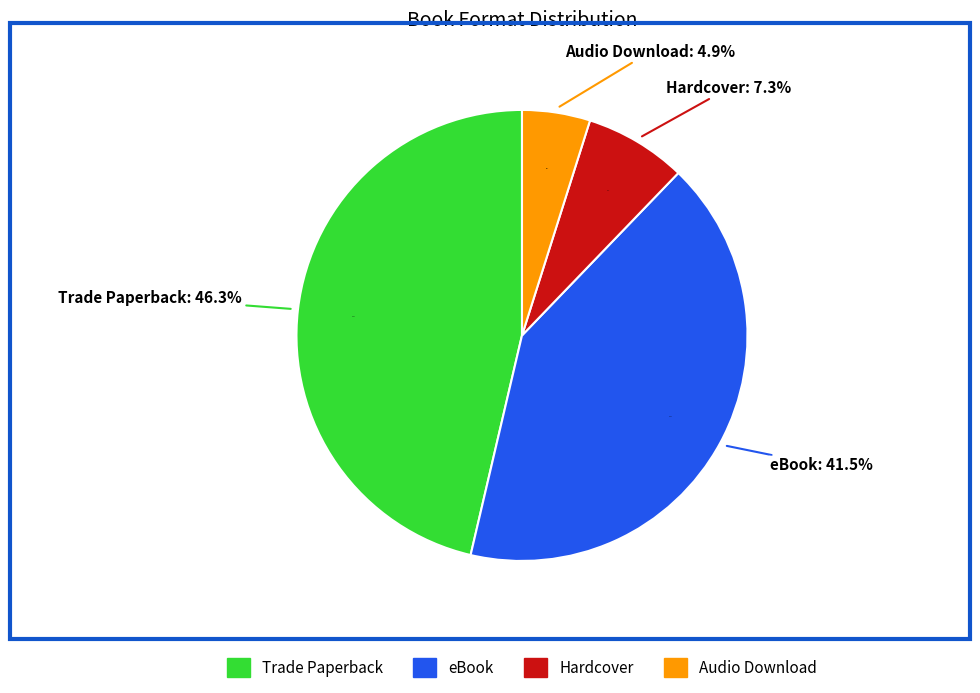

Is it true that Trade Paperback is 46% of the pie?

True